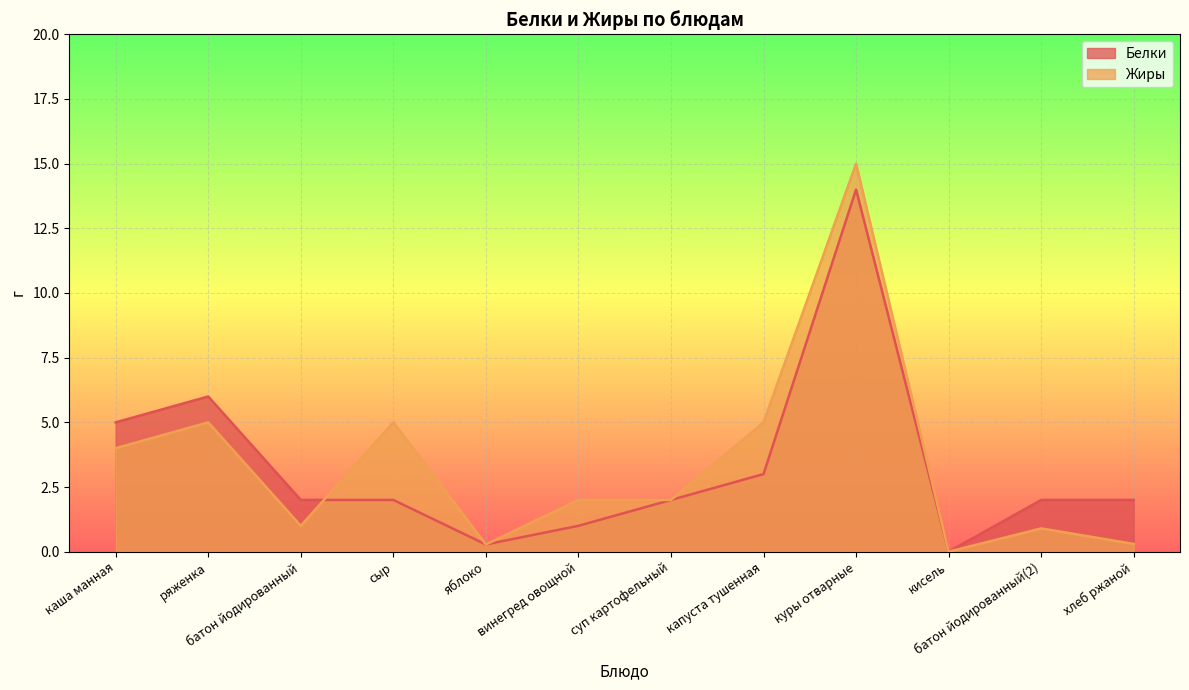

Is it true that Жиры equals 2.0 at суп картофельный?

True